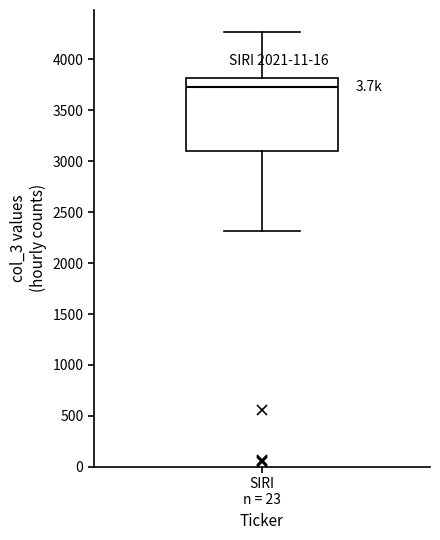

Read this box plot against the y-axis: the position of the median line, the range covered by the box, and the ends of both whiskers. The values are not printed on the chart, so give them approximately, as read against the axis.

median 3750, box 3100 to 3800, whiskers 2300 to 4250